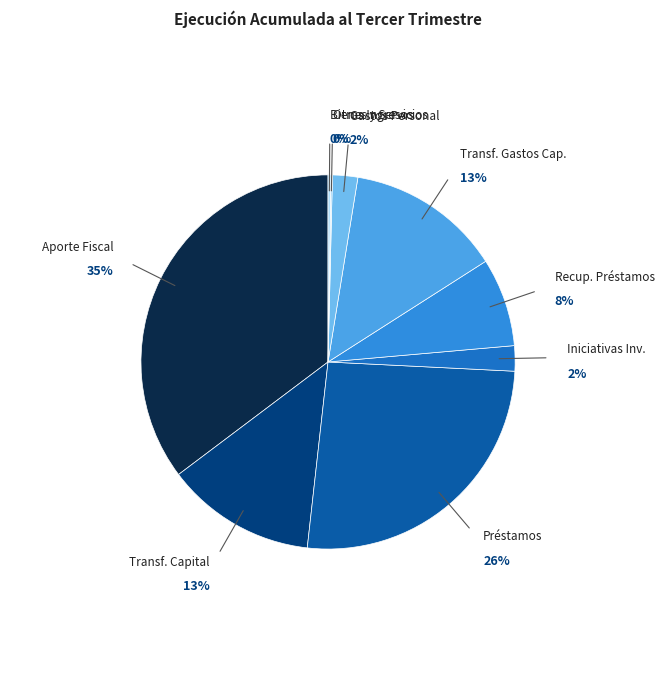

What is the total percentage of TRANSFERENCIAS DE CAPITAL and APORTE FISCAL?

48.2%